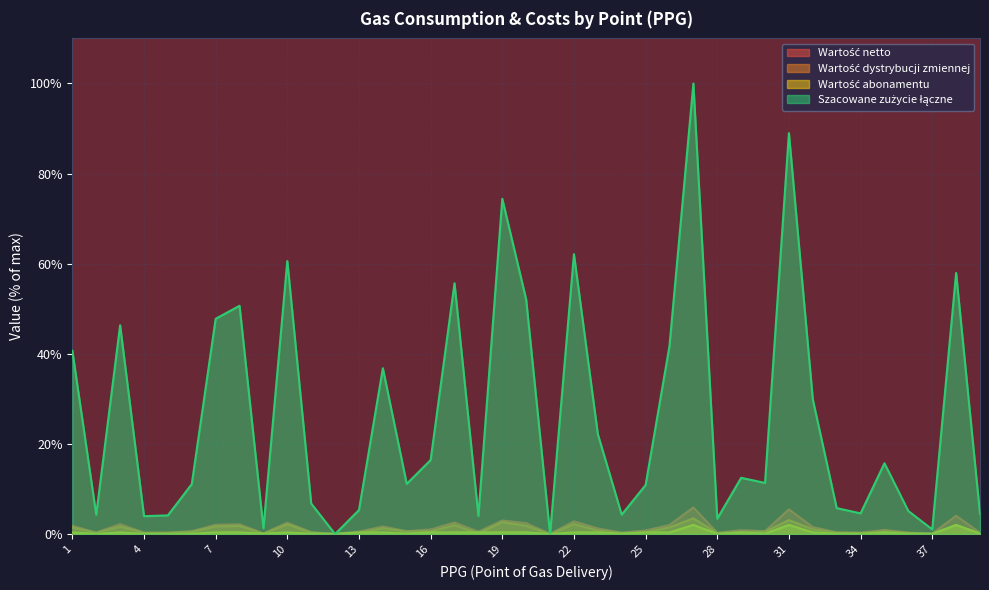

True or false: Wartość netto and Wartość abonamentu intersect in this chart.

False